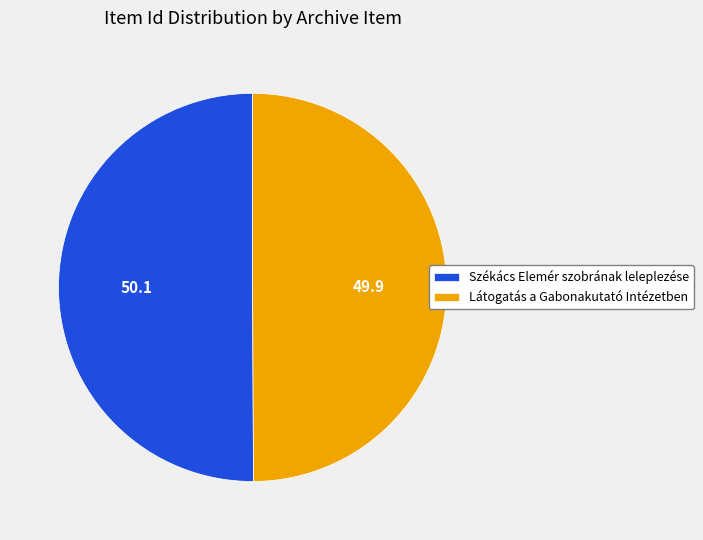

The Székács Elemér szobrának leleplezése slice represents 57% of the pie. True or false?

False